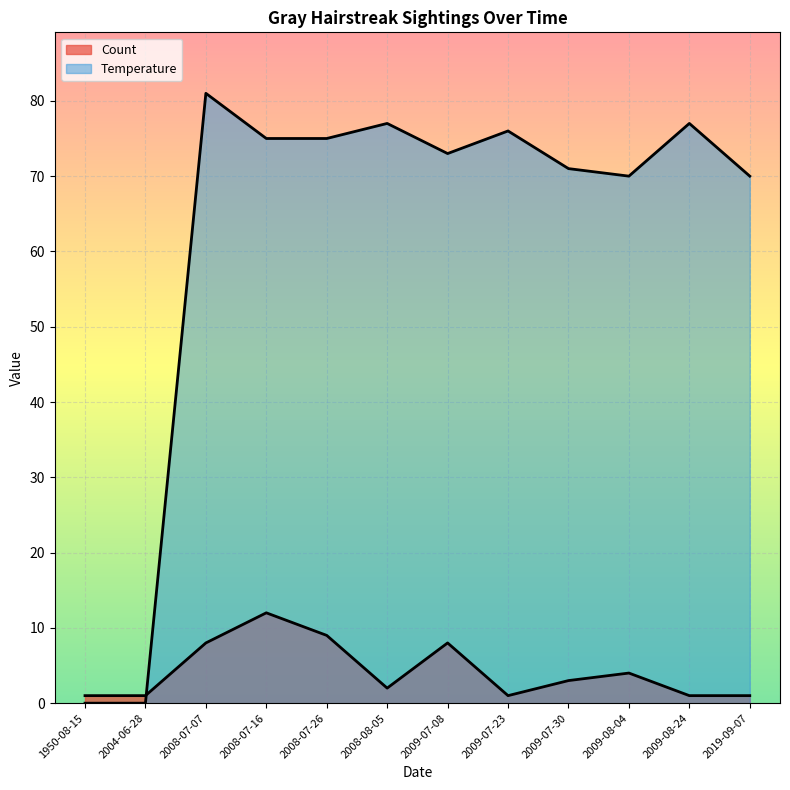

How many lines are shown in the chart?

2